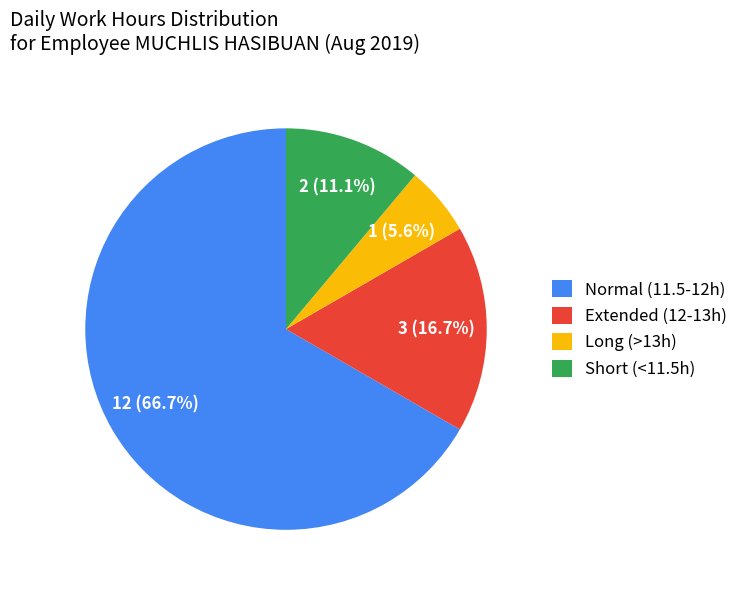

Is there any slice that represents more than half of the pie?

Yes